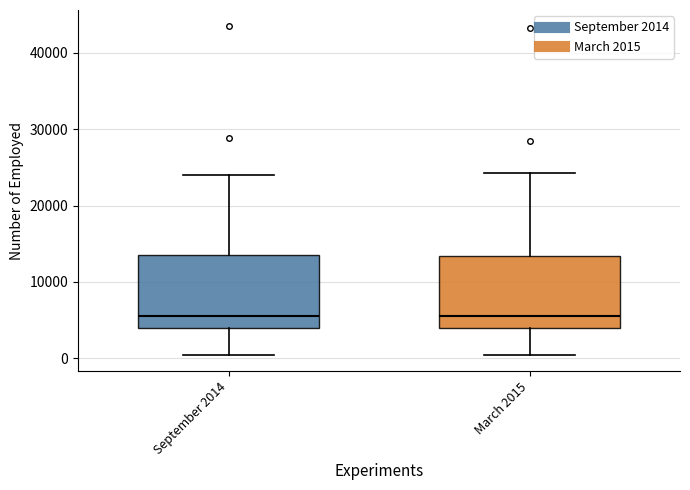

Where does the lower whisker of the box for March 2015 end on the y-axis? The values are not printed on the chart, so give them approximately, as read against the axis.

0